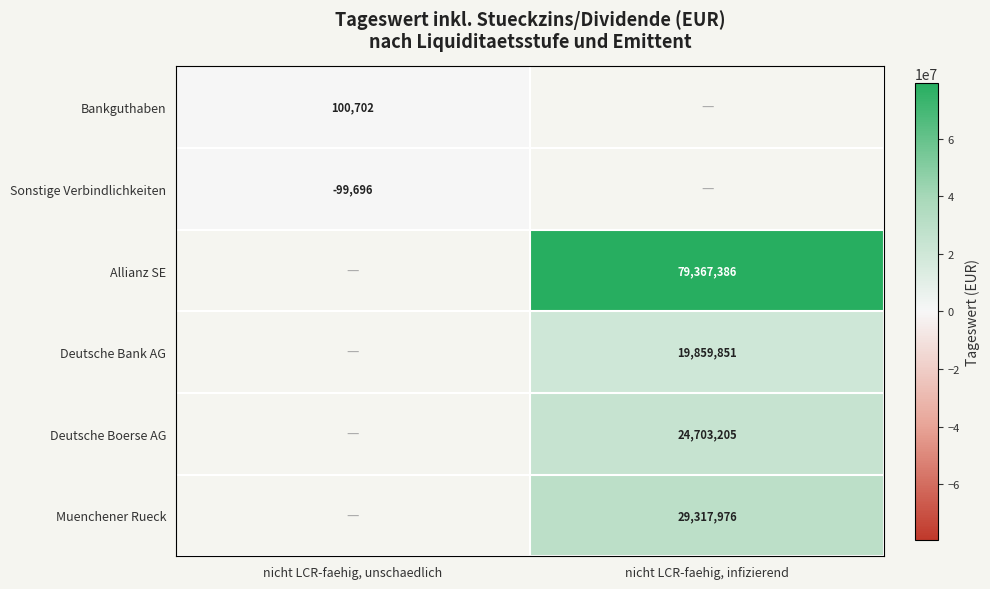

Is the value of Bankguthaben at nicht LCR-faehig, unschaedlich greater than the value of Deutsche Boerse AG at nicht LCR-faehig, infizierend?

No